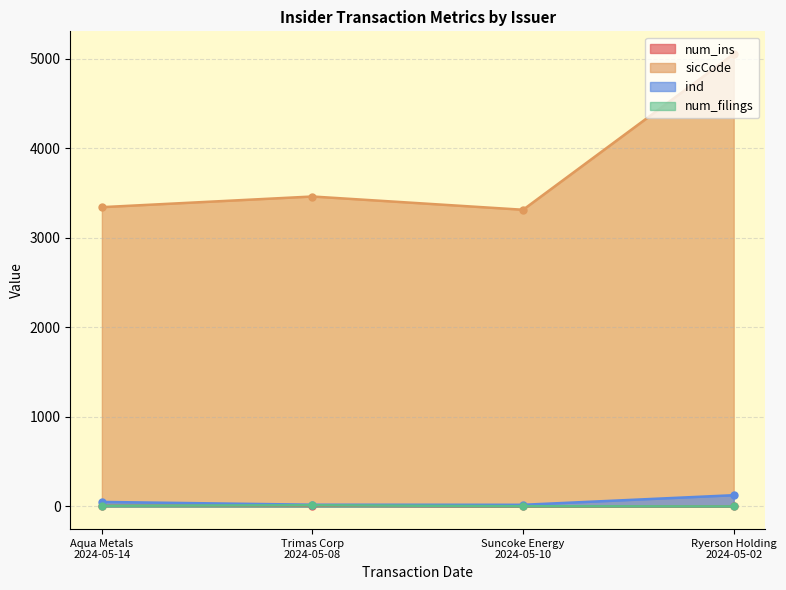

What value does the sicCode series have at Aqua Metals
2024-05-14, to the nearest 10?

3340